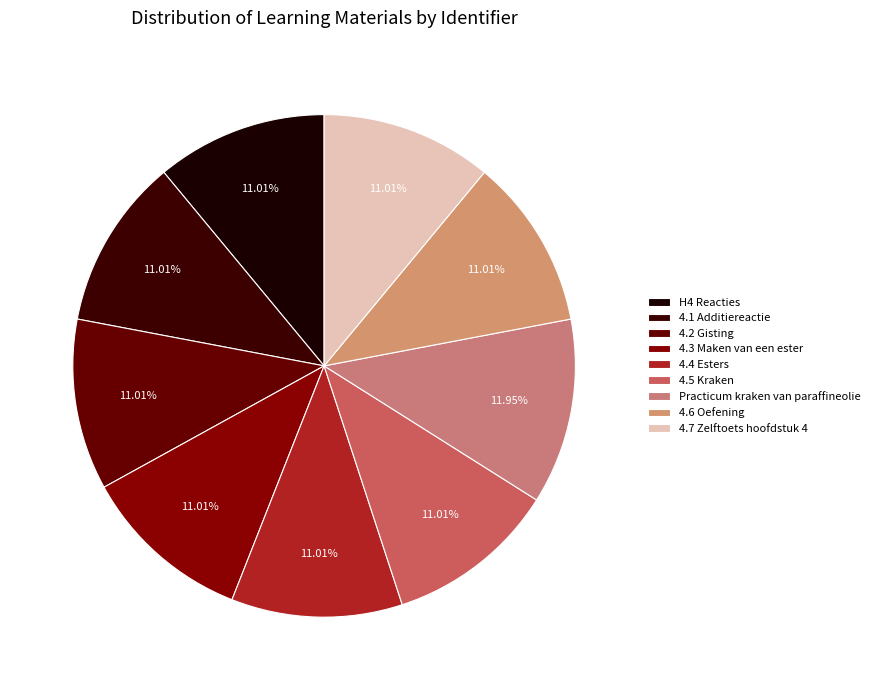

Does any single category account for the majority?

No